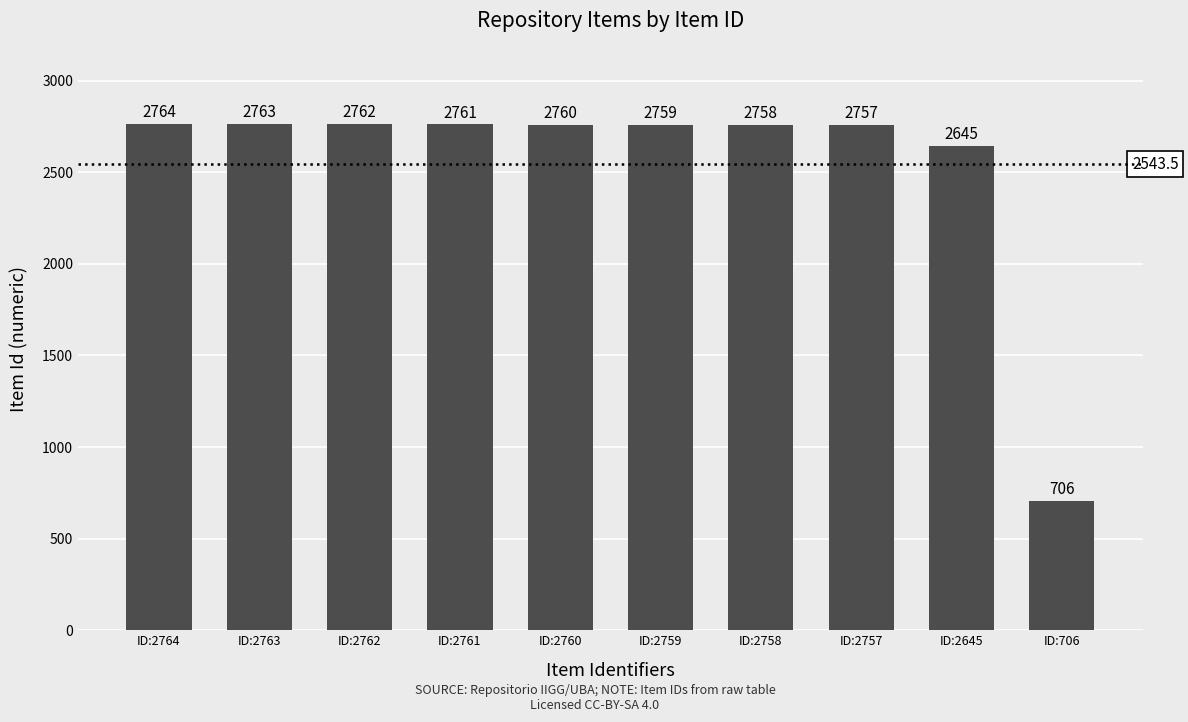

List the labels in order of value, largest first.

ID:2764, ID:2763, ID:2762, ID:2761, ID:2760, ID:2759, ID:2758, ID:2757, ID:2645, ID:706